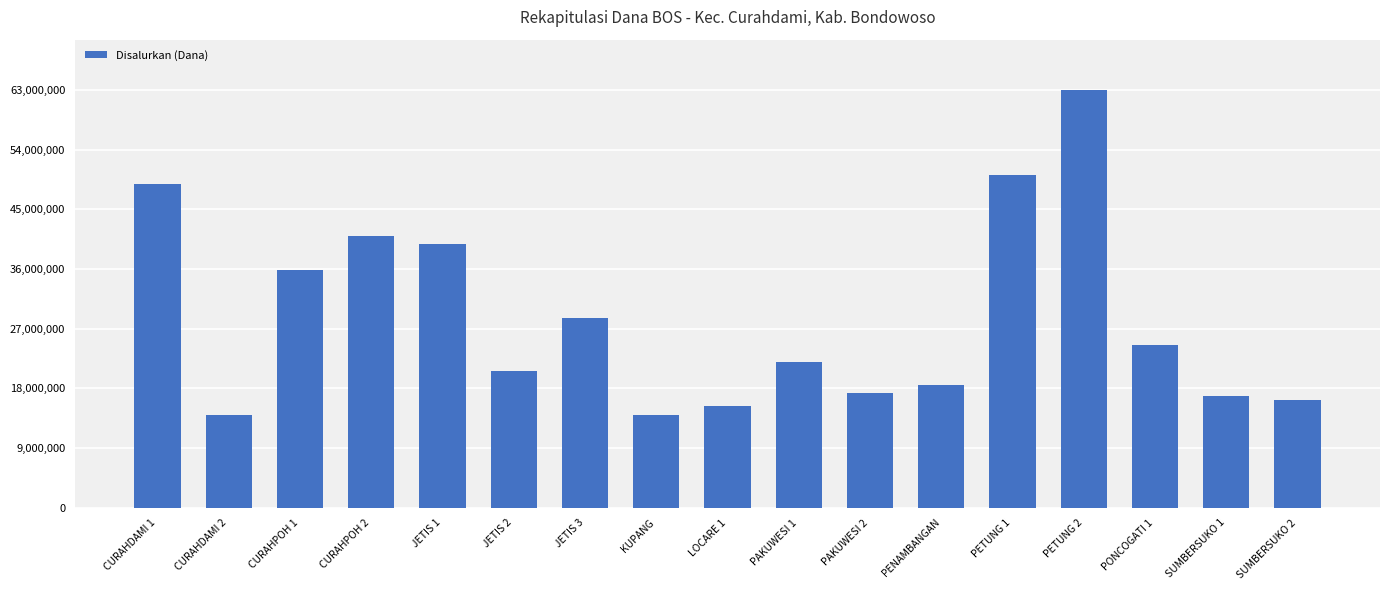

What is the label of the 13th bar from the left?

PETUNG 1